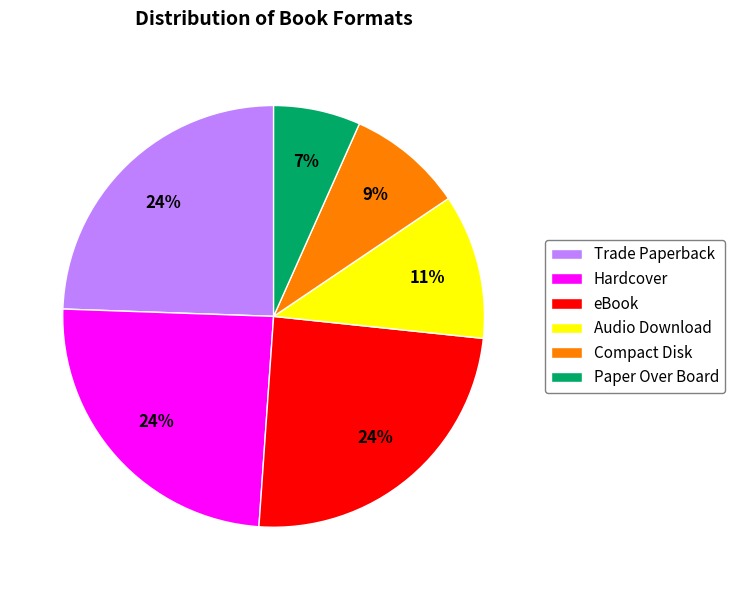

To the nearest percent, what is the combined percentage of Audio Download and Compact Disk?

20%